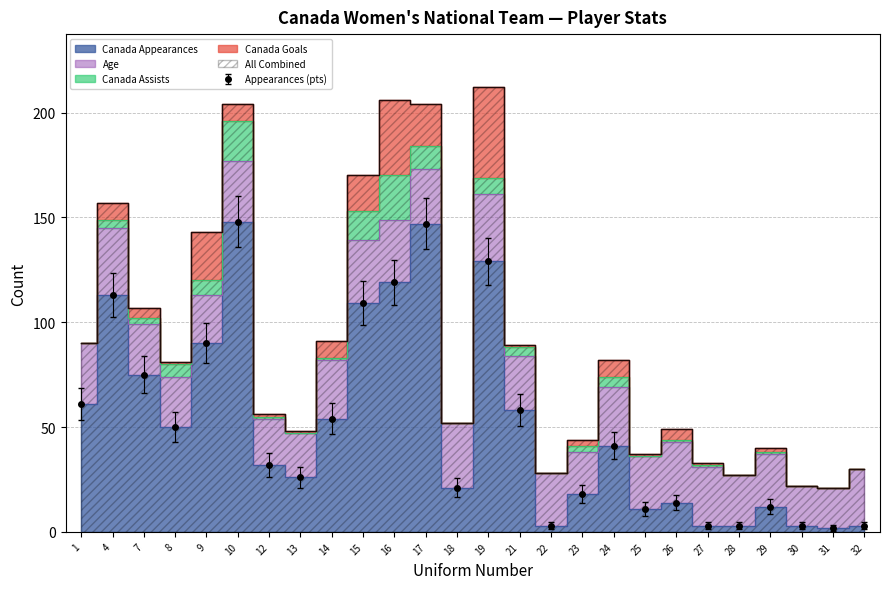

At which category is the sum across all series the highest?

19